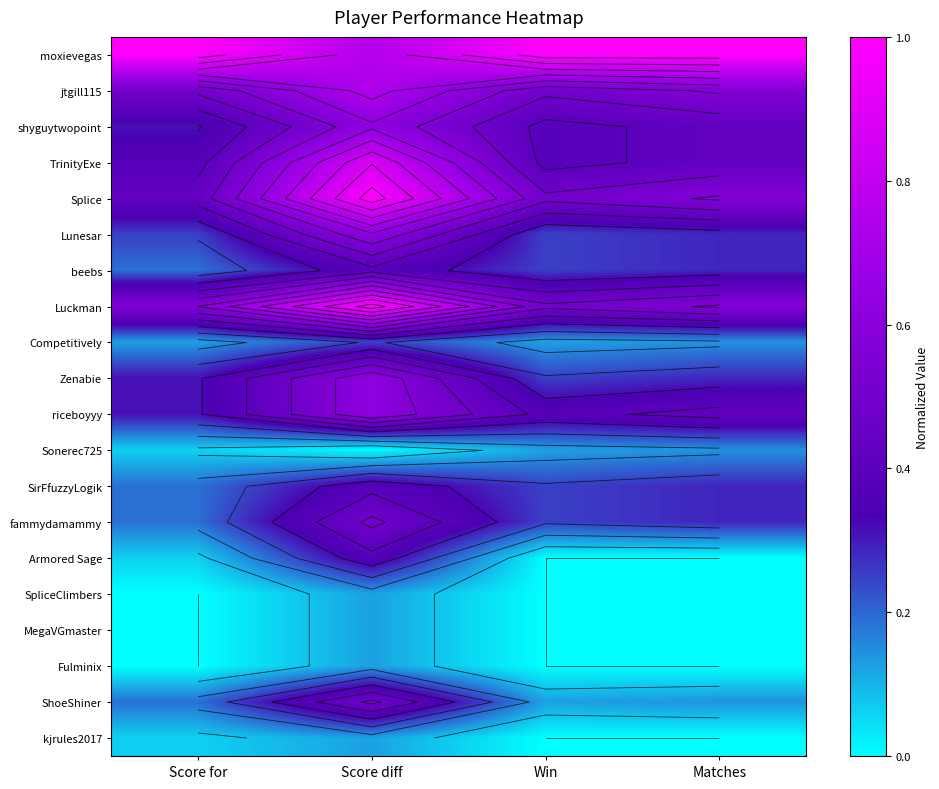

What is the difference between the maximum and minimum values in the Competitively series?

0.1